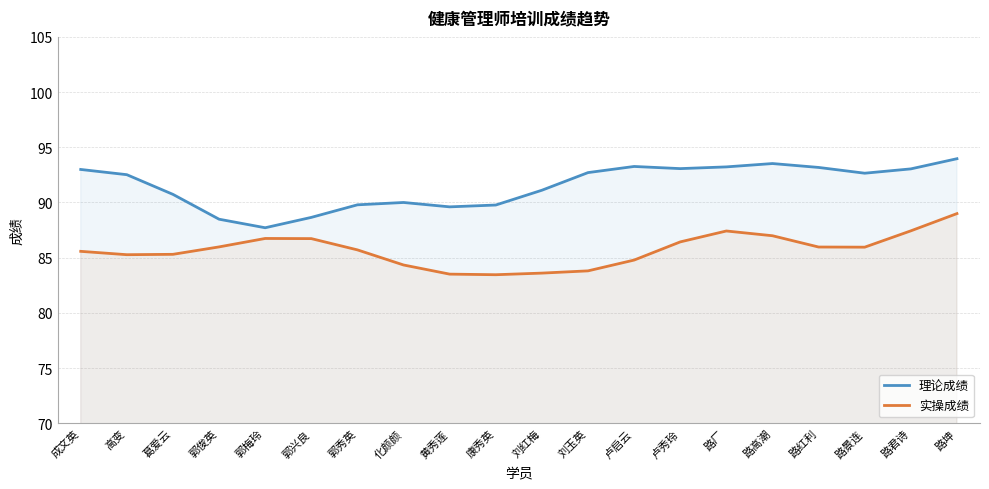

List the series in order of their overall mean, lowest first.

实操成绩, 理论成绩